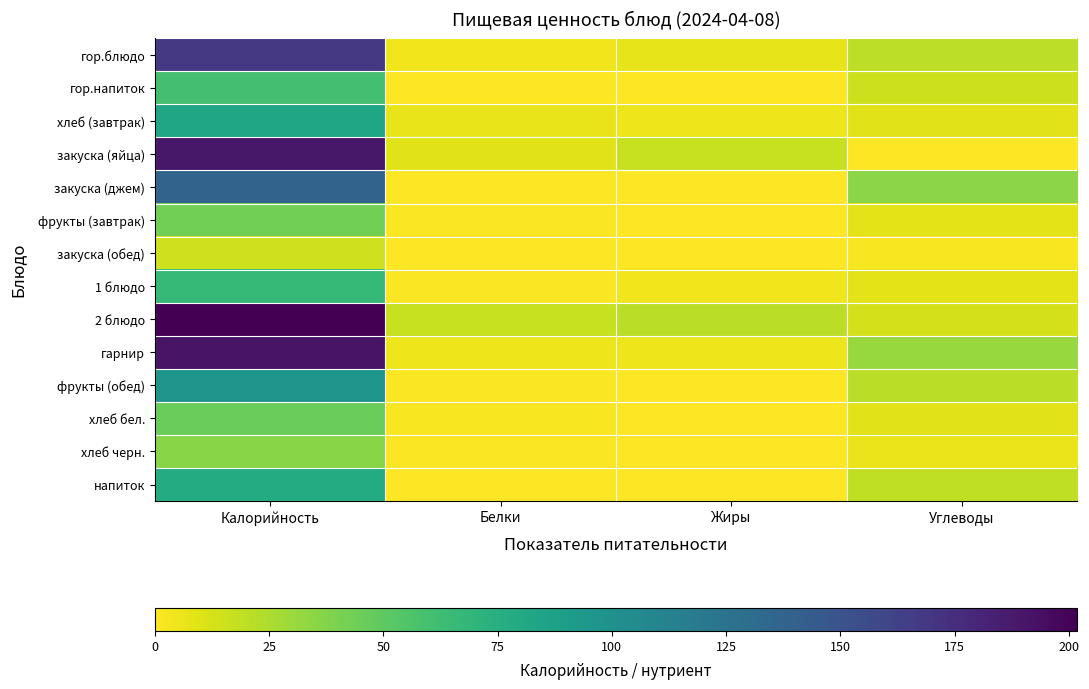

Reading left to right, extract all data points from this chart.

гор.блюдо: Калорийность=168.0	Белки=4.7	Жиры=7.5	Углеводы=20.1
гор.напиток: Калорийность=60.0	Белки=0.2	Жиры=0.1	Углеводы=15.0
хлеб (завтрак): Калорийность=83.0	Белки=7.0	Жиры=5.0	Углеводы=9.1
закуска (яйца): Калорийность=189.0	Белки=9.0	Жиры=17.0	Углеводы=0.0
закуска (джем): Калорийность=137.7	Белки=0.3	Жиры=0.0	Углеводы=35.4
фрукты (завтрак): Калорийность=43.0	Белки=0.9	Жиры=0.2	Углеводы=8.2
закуска (обед): Калорийность=14.5	Белки=0.7	Жиры=0.1	Углеводы=2.3
1 блюдо: Калорийность=67.0	Белки=1.0	Жиры=4.0	Углеводы=8.0
2 блюдо: Калорийность=201.8	Белки=17.0	Жиры=20.9	Углеводы=13.3
гарнир: Калорийность=191.0	Белки=5.5	Жиры=4.8	Углеводы=31.3
фрукты (обед): Калорийность=96.0	Белки=1.5	Жиры=0.5	Углеводы=21.0
хлеб бел.: Калорийность=45.0	Белки=2.0	Жиры=0.4	Углеводы=9.0
хлеб черн.: Калорийность=36.0	Белки=1.0	Жиры=0.0	Углеводы=6.0
напиток: Калорийность=78.0	Белки=0.0	Жиры=0.0	Углеводы=19.4